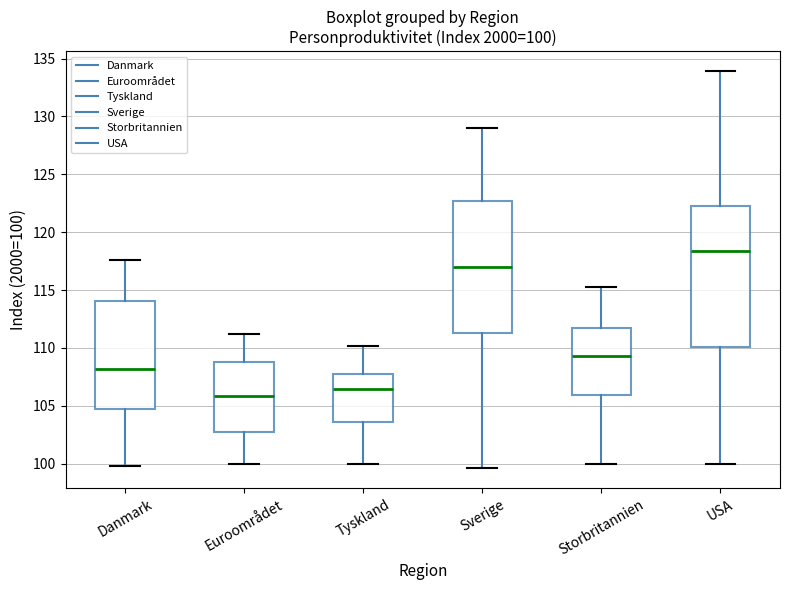

Comparing the boxes themselves (not the whiskers), which one is the tallest?

USA